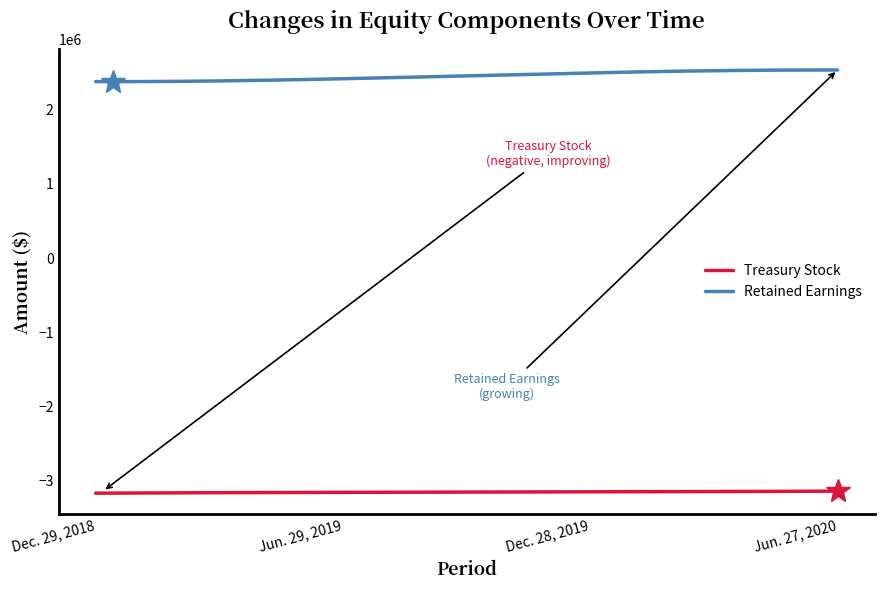

Which series has the largest total across all categories?

Retained Earnings